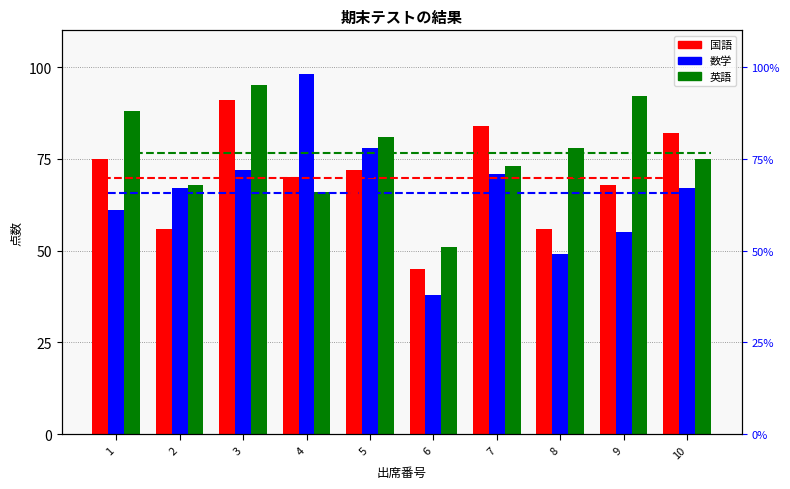

Is the value of 数学 at 3 greater than the value of 英語 pct at 8?

Yes